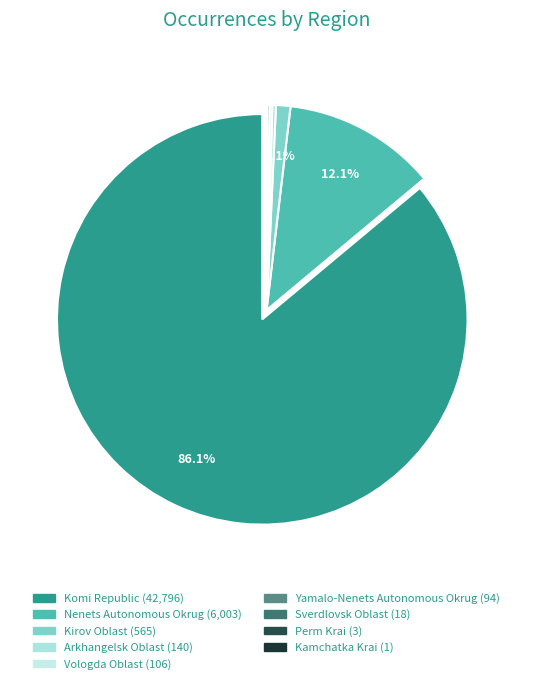

How many slices are in this pie chart?

9